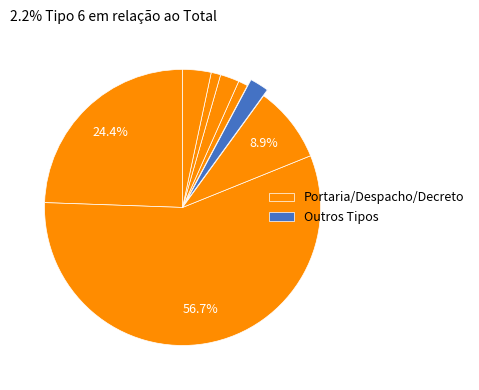

Count the number of slices in the pie.

8